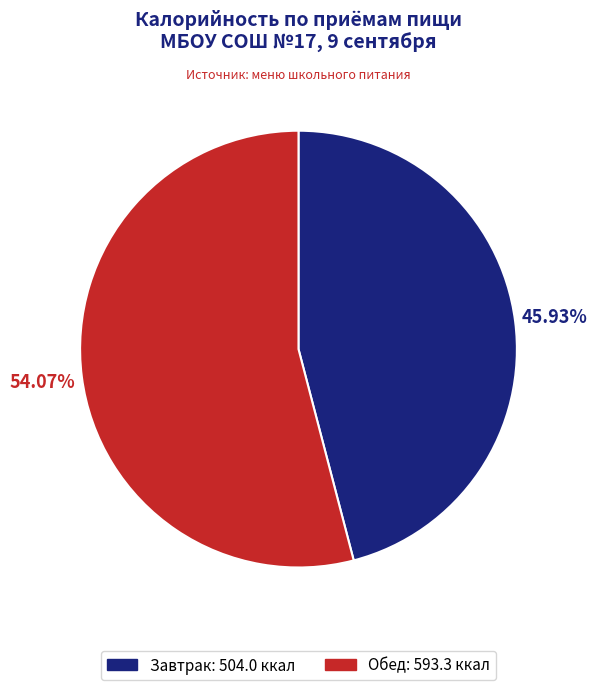

Rank the categories by value from highest to lowest.

Обед, Завтрак